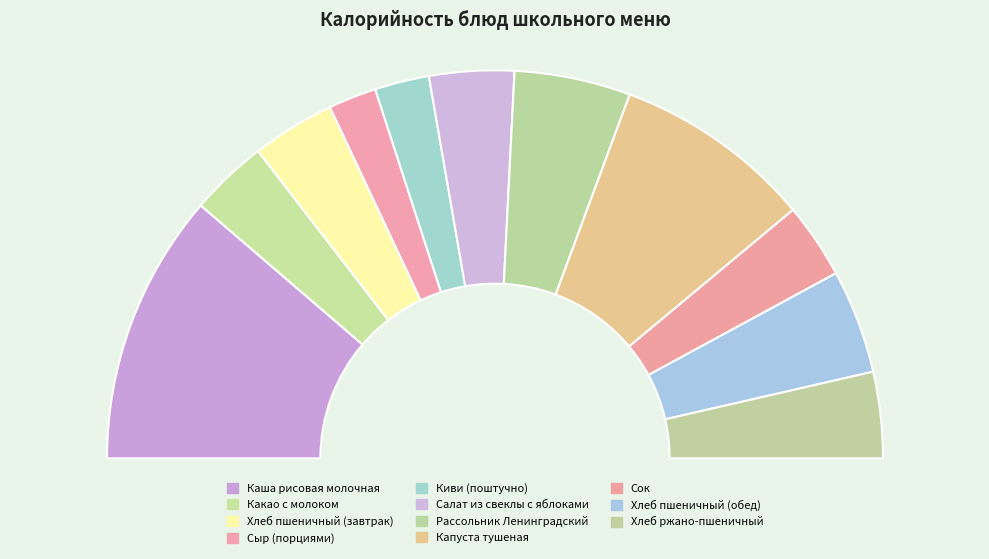

True or false: Каша рисовая молочная accounts for 31% of the total.

False